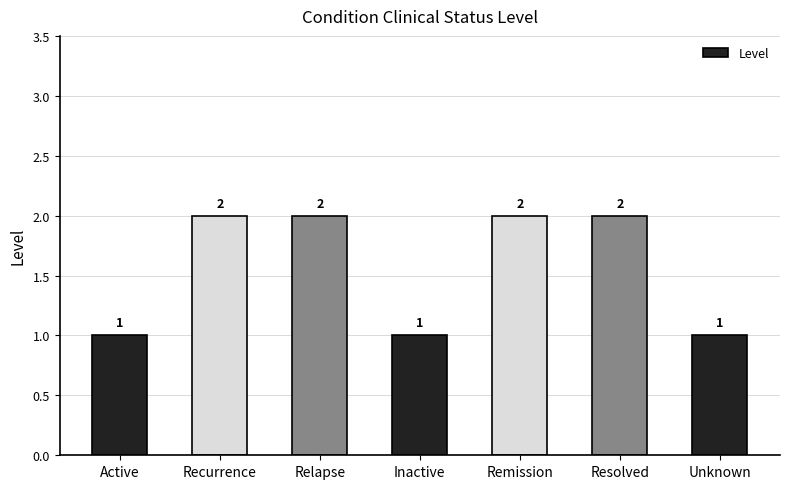

The value at Relapse is 2. True or false?

True